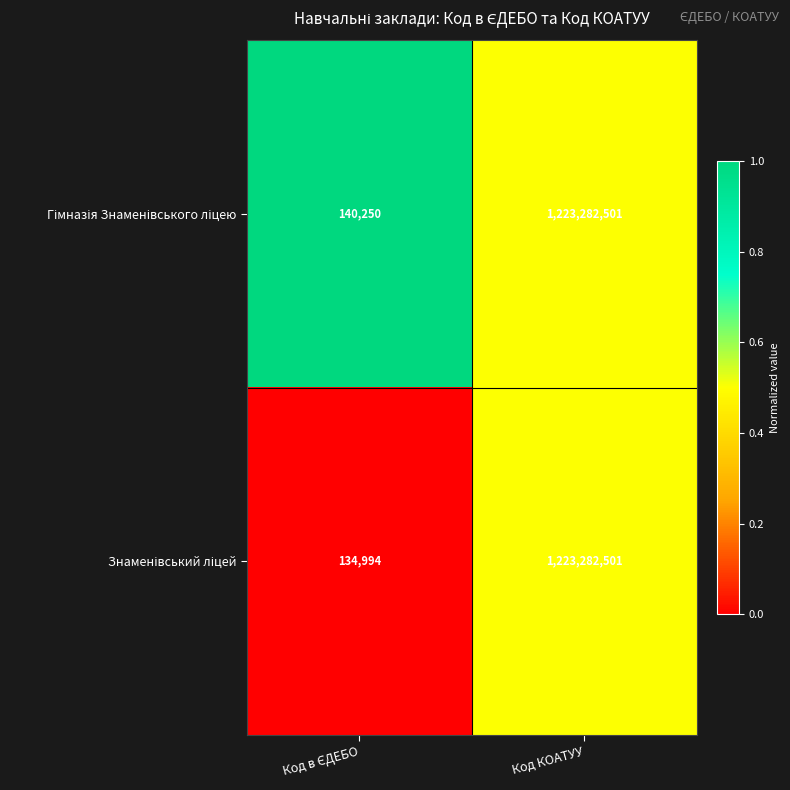

At which category is the sum across all series the highest?

Код КОАТУУ